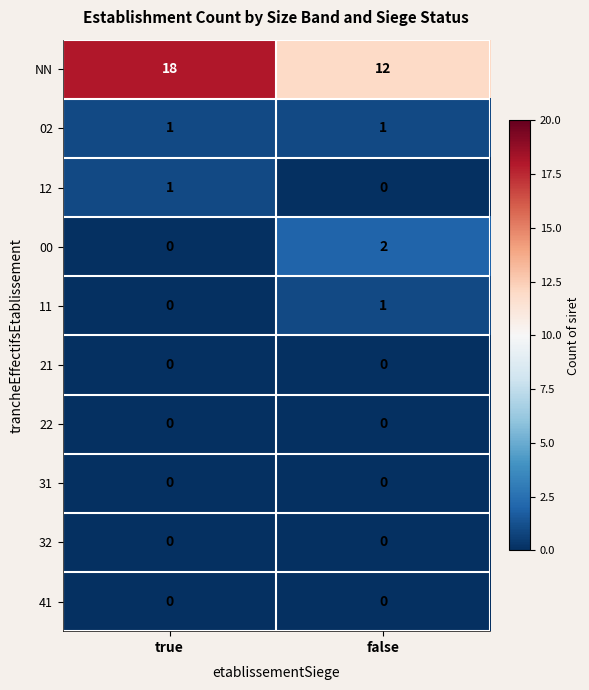

Which series has the largest range (max minus min)?

NN